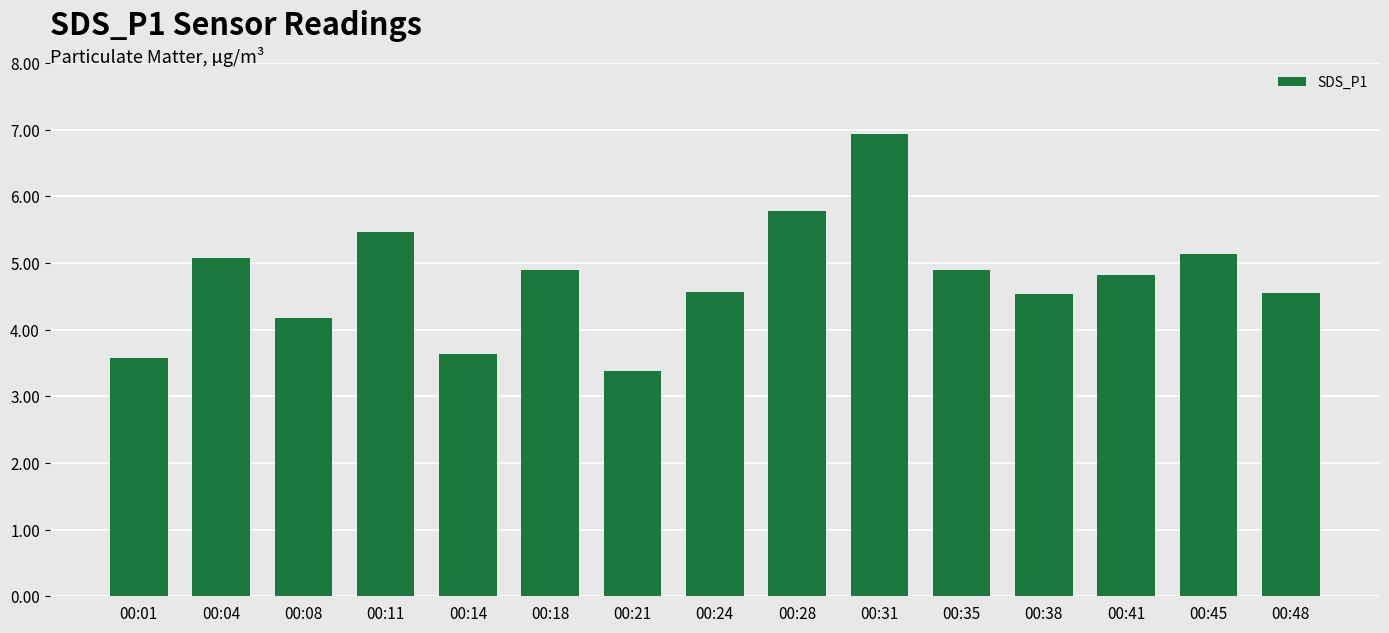

What is the ratio of the value at 00:41 to the value at 00:38?

1.1